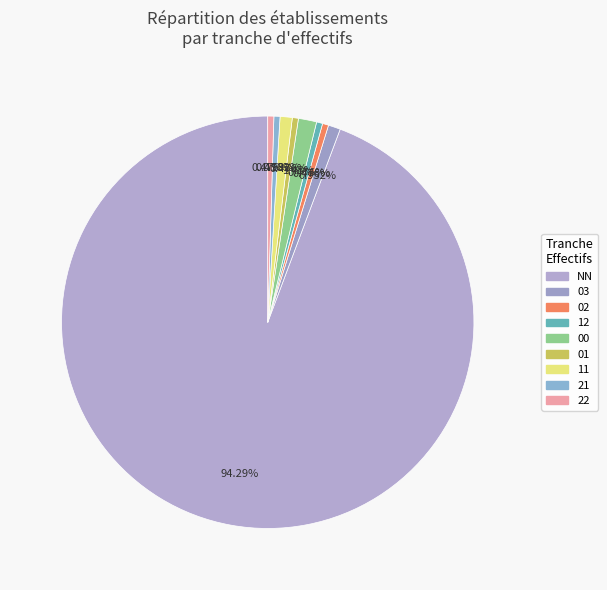

What is the change in value from NN to 22?

-197